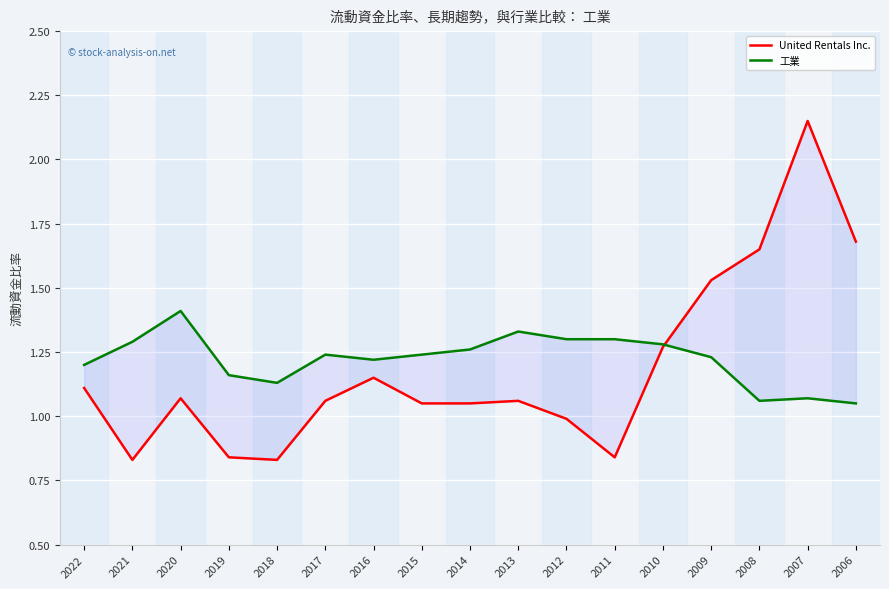

What is the greatest value displayed?

2.1